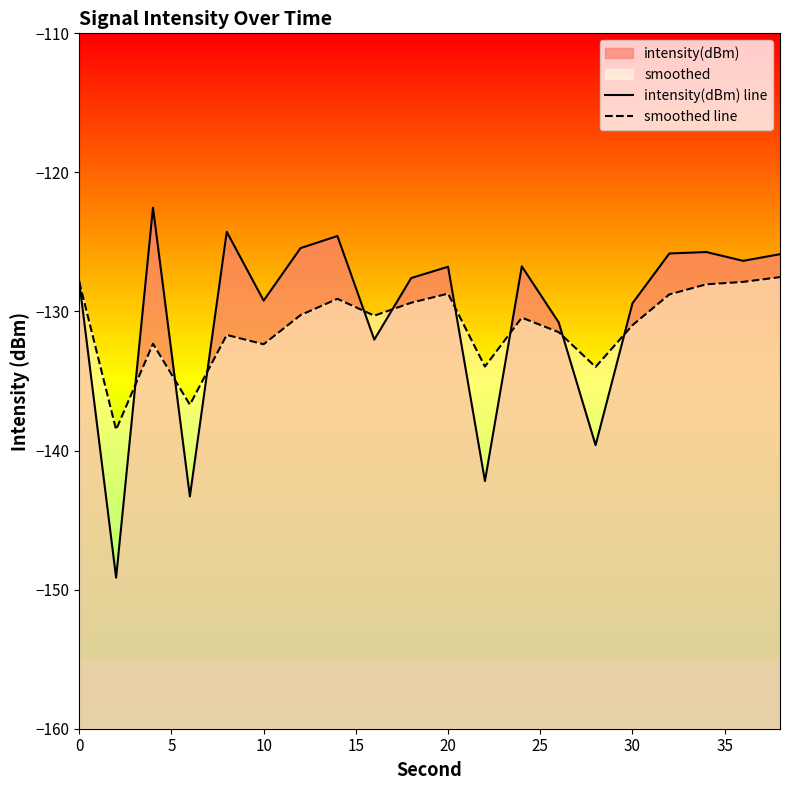

List the series in order of their overall mean, lowest first.

smoothed line, intensity(dBm) line